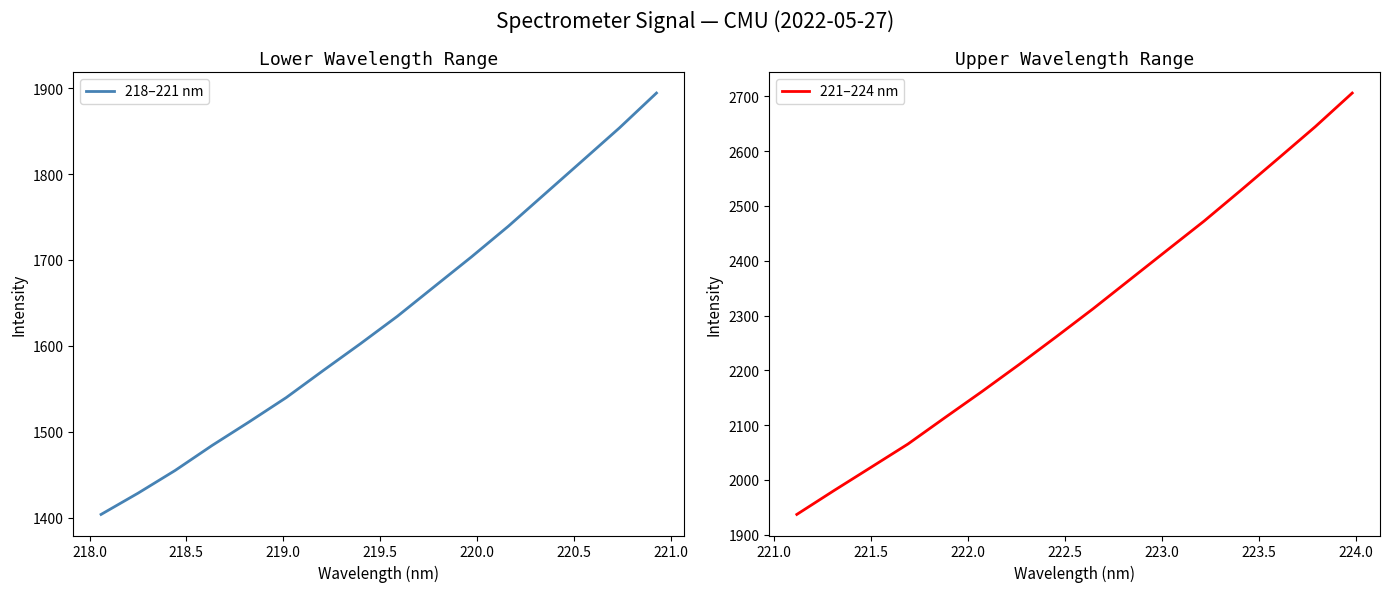

What is the minimum value for 218–221 nm?

1403.8